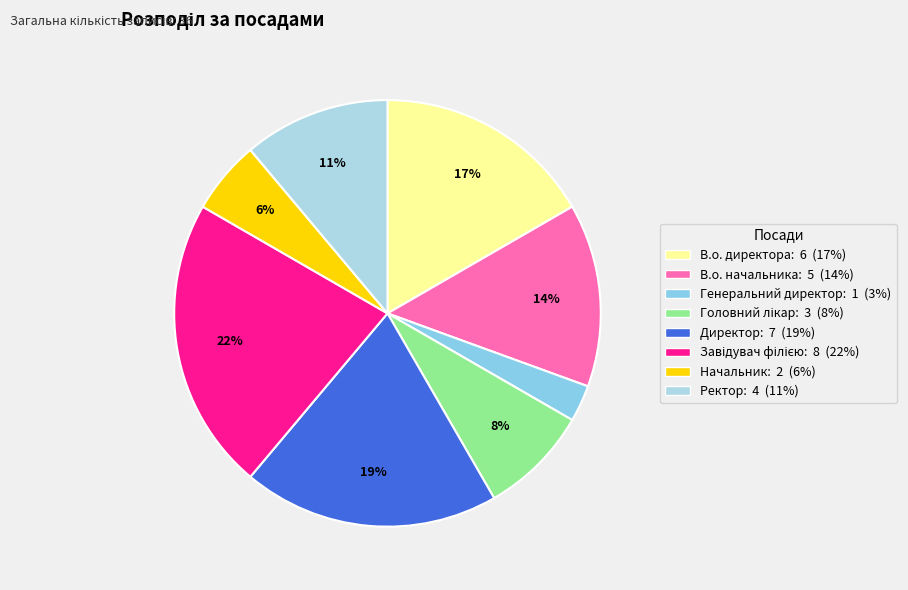

Which category has the smallest portion of the pie?

Генеральний директор